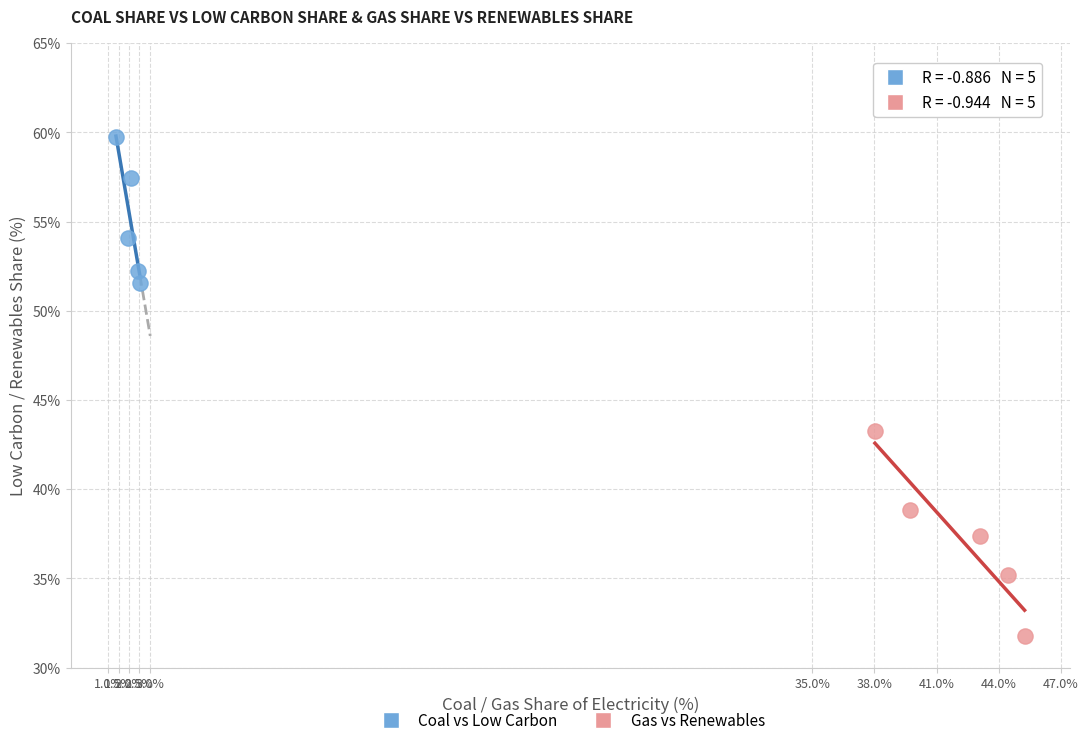

Which series reaches the maximum Y coordinate?

Coal vs Low Carbon